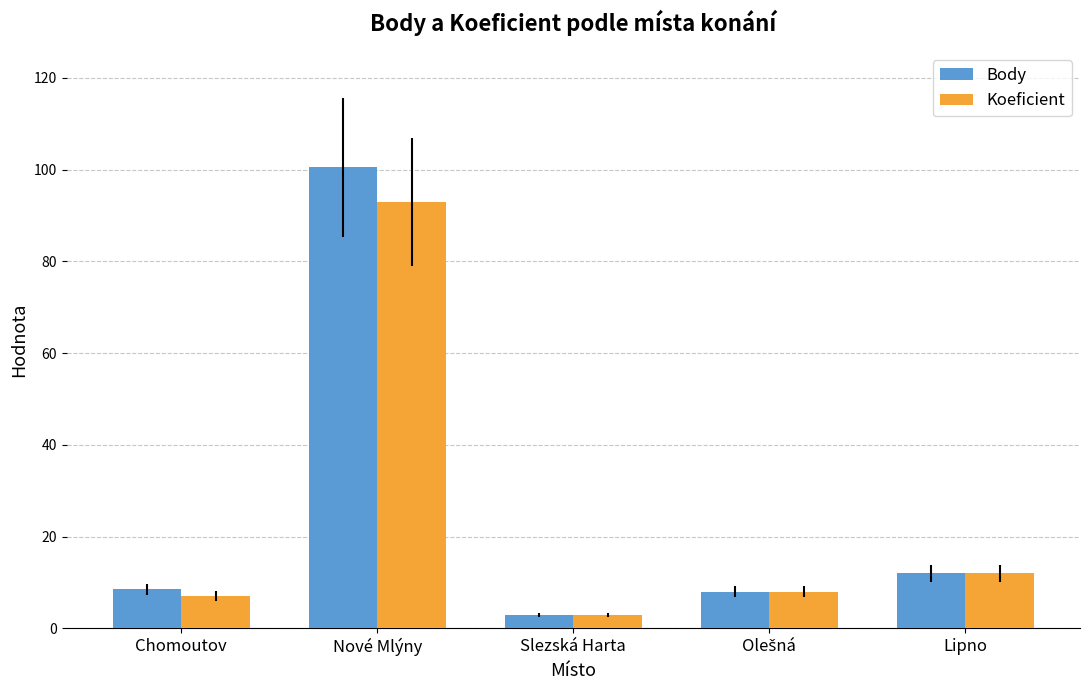

What is the label of the 5th bar from the right?

Chomoutov